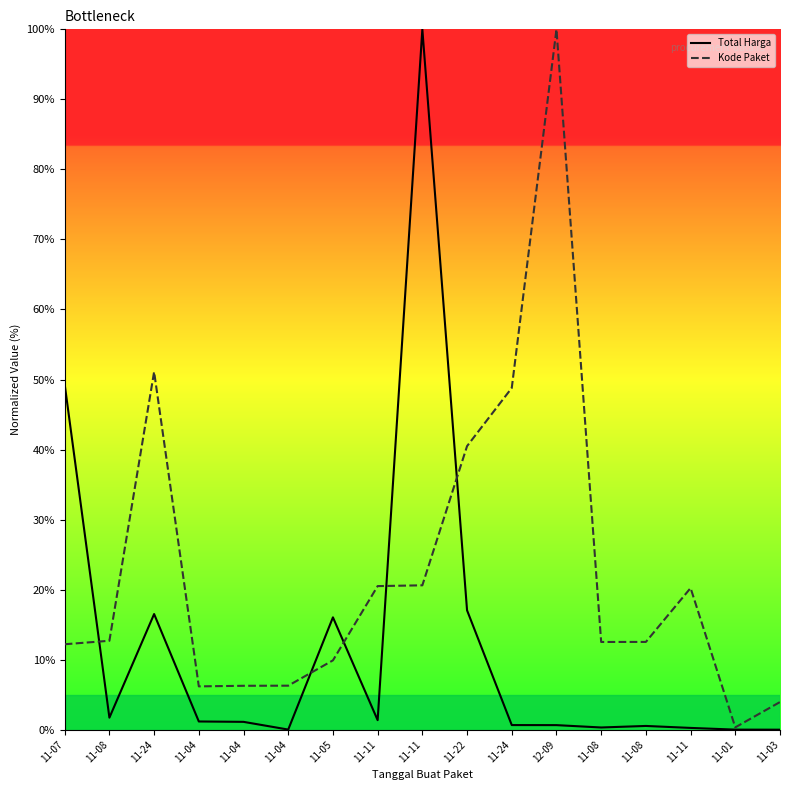

What are all the series names shown in the legend?

Total Harga, Kode Paket